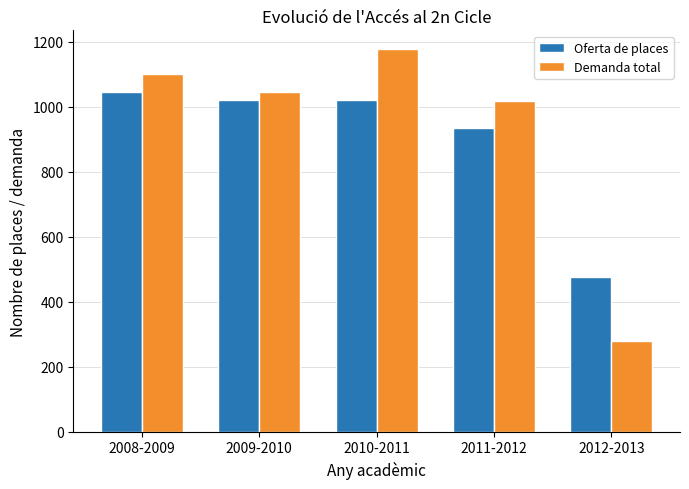

What is the spread (max minus min) of values at 2009-2010?

27